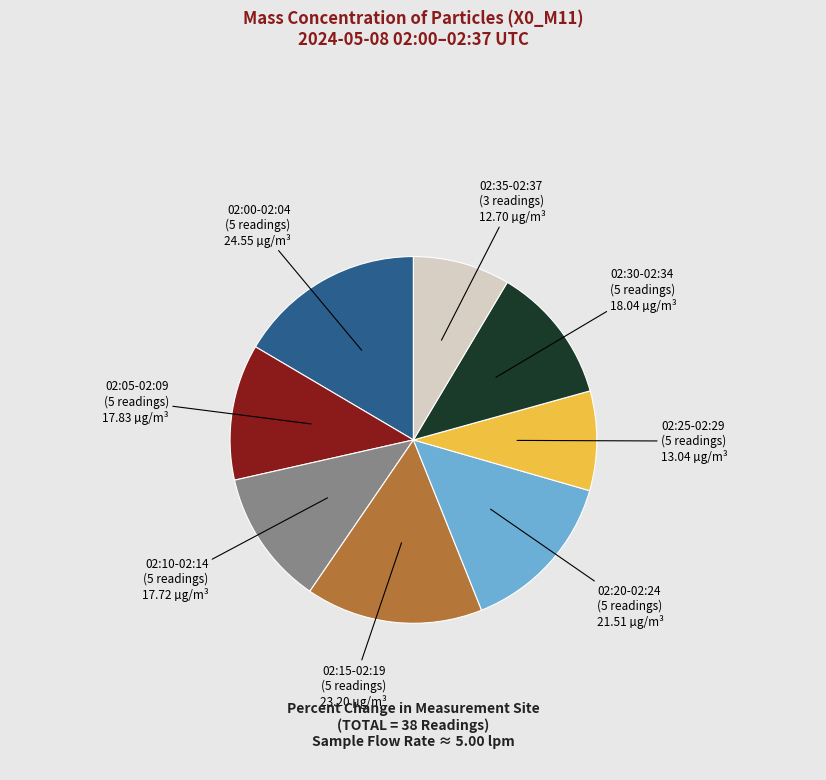

Is there a majority slice in this chart?

No